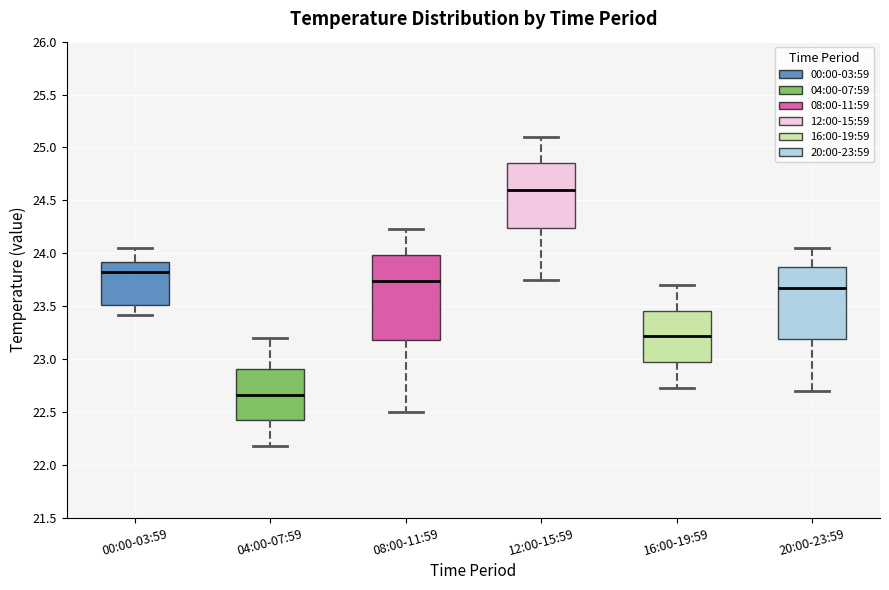

Reading left to right, transcribe this box plot: for each box, give where its median line is, the range the box spans, and where its two whiskers end, as read against the y-axis. The values are not printed on the chart, so give them approximately, as read against the axis.

00:00-03:59: median 23.80, box 23.50 to 23.90, whiskers 23.40 to 24.05
04:00-07:59: median 22.65, box 22.40 to 22.90, whiskers 22.20 to 23.20
08:00-11:59: median 23.75, box 23.20 to 24.00, whiskers 22.50 to 24.25
12:00-15:59: median 24.60, box 24.25 to 24.85, whiskers 23.75 to 25.10
16:00-19:59: median 23.20, box 22.95 to 23.45, whiskers 22.75 to 23.70
20:00-23:59: median 23.70, box 23.20 to 23.85, whiskers 22.70 to 24.05